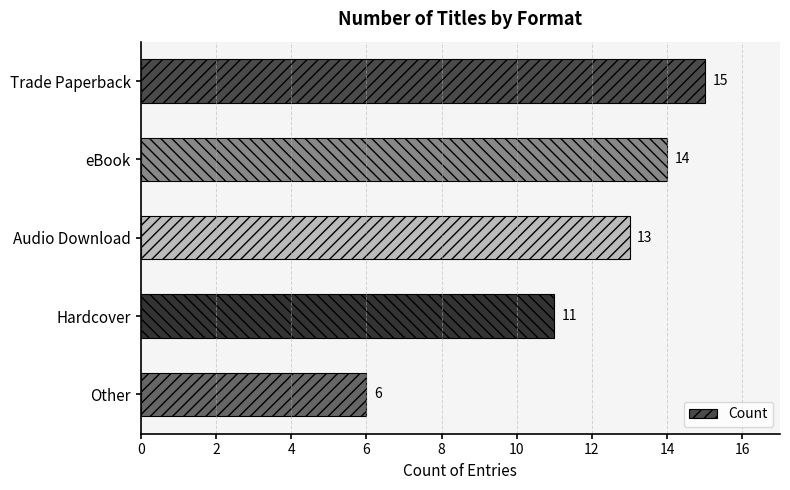

Approximately how many times larger is the value at Audio Download compared to Other?

2.2